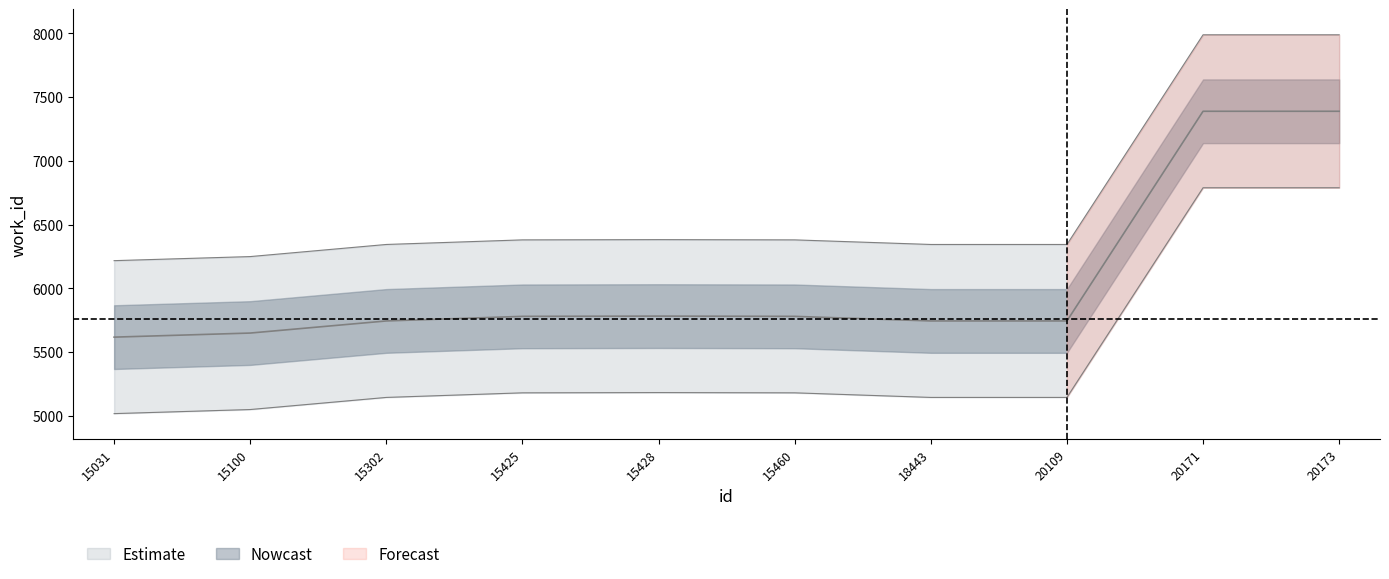

Which has a higher value, 15460 or 20171?

20171